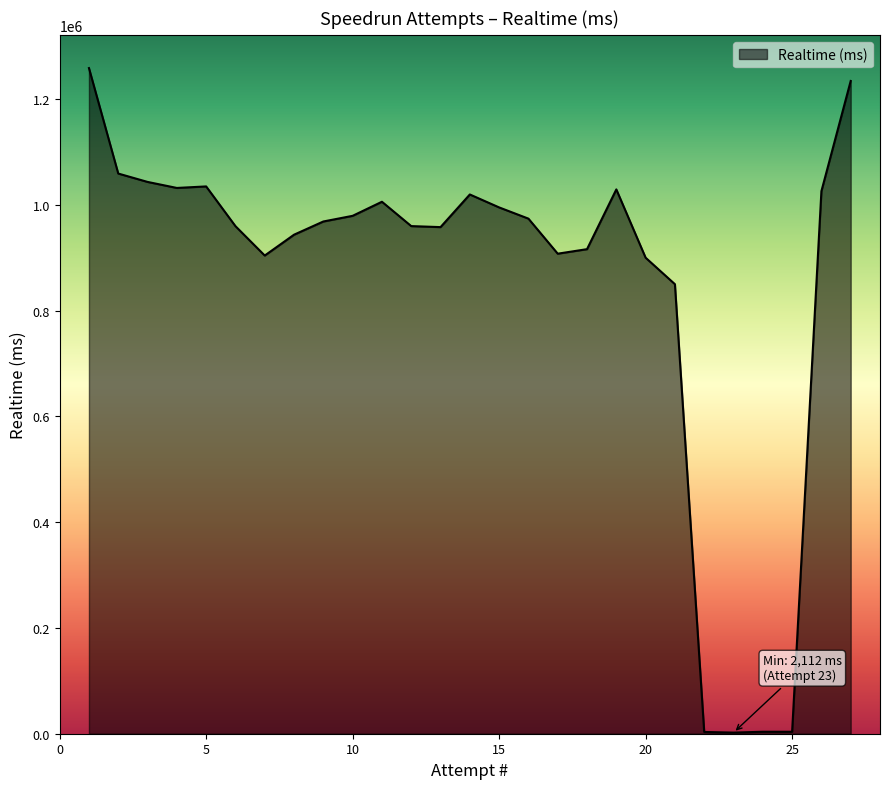

What is the maximum value shown in the chart?

1259006